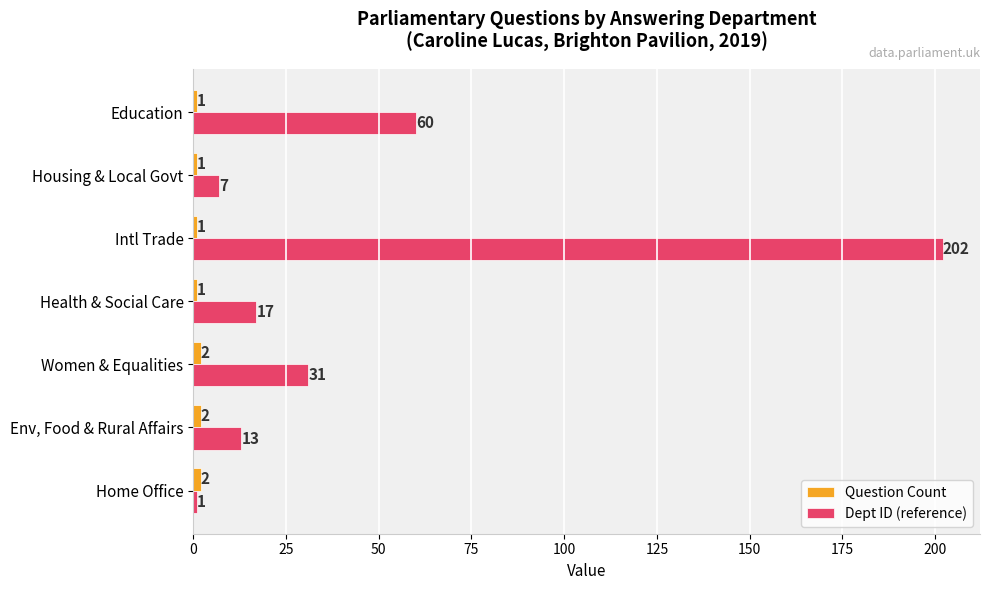

What is the difference between the Dept ID (reference) values at Home Office and Education?

59